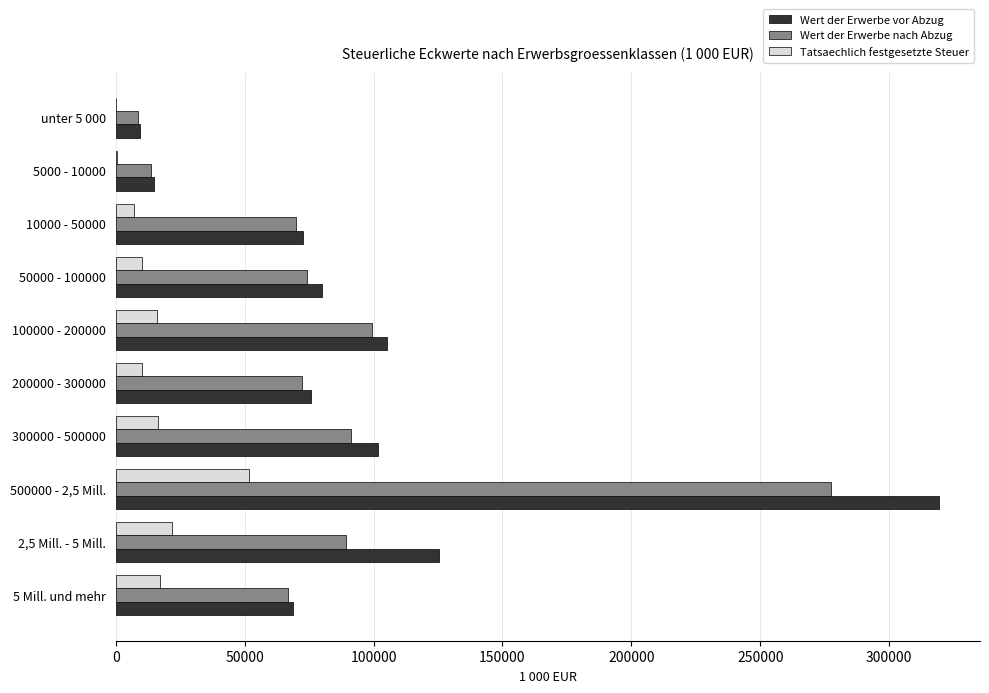

What is the greatest value displayed?

319319